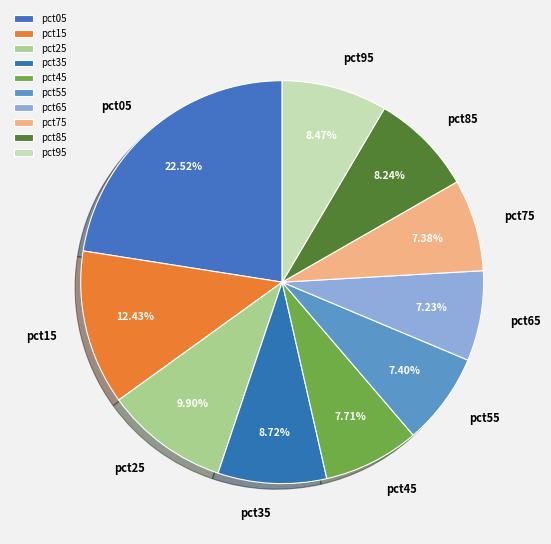

How many segments does this pie chart have?

10